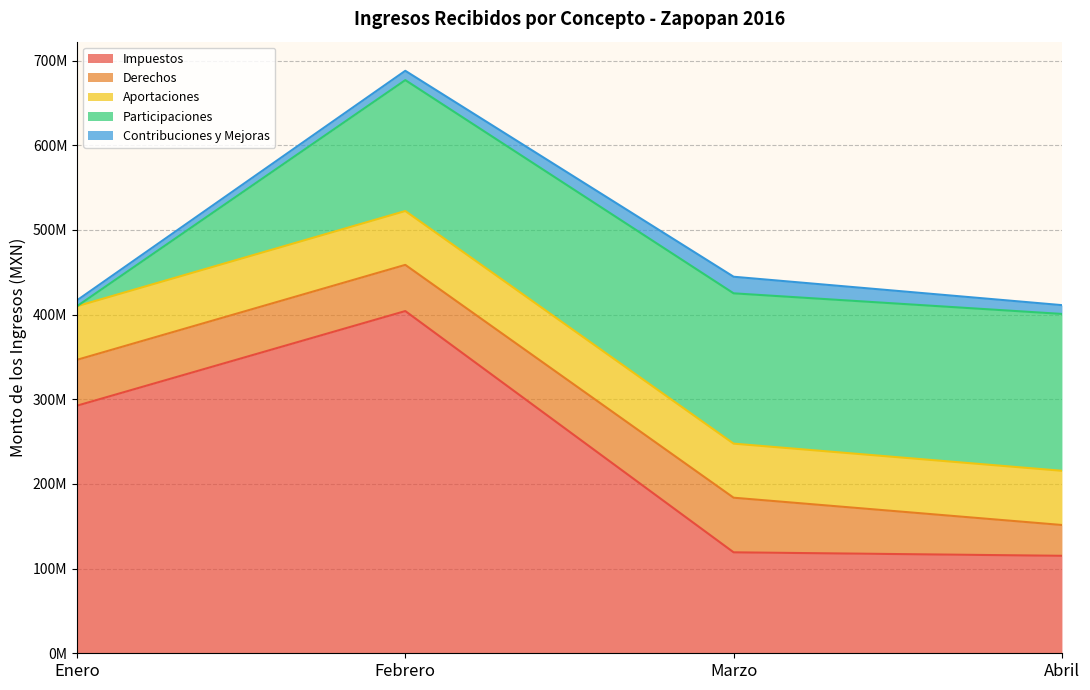

How many lines are shown in the chart?

5